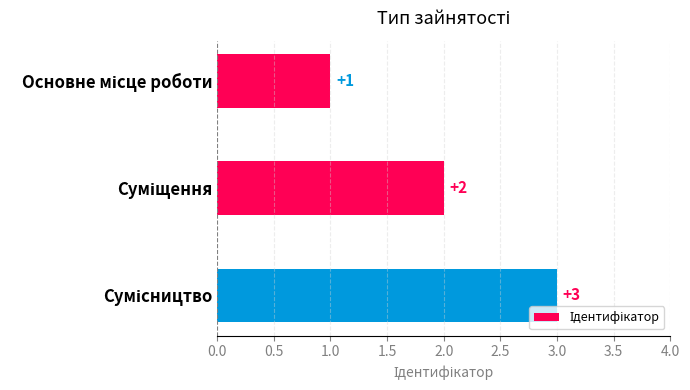

What is the value of the 3rd bar from the top?

3